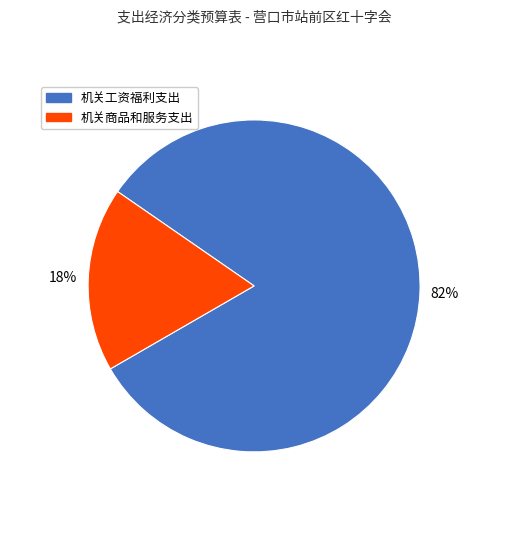

Does any single category account for the majority?

Yes